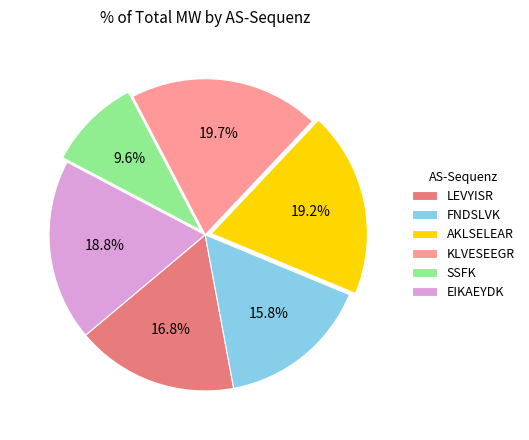

The AKLSELEAR slice represents 25% of the pie. True or false?

False